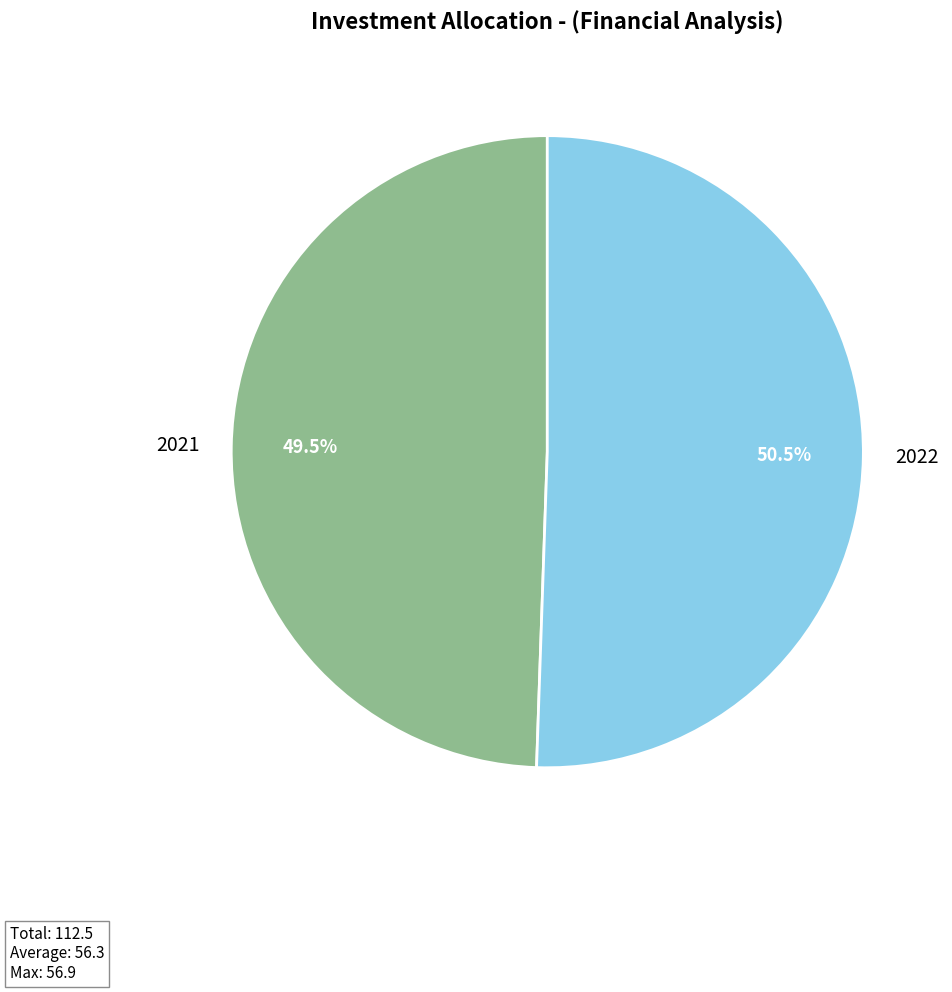

What is the ratio of the value at 2021 to the value at 2022?

1.0